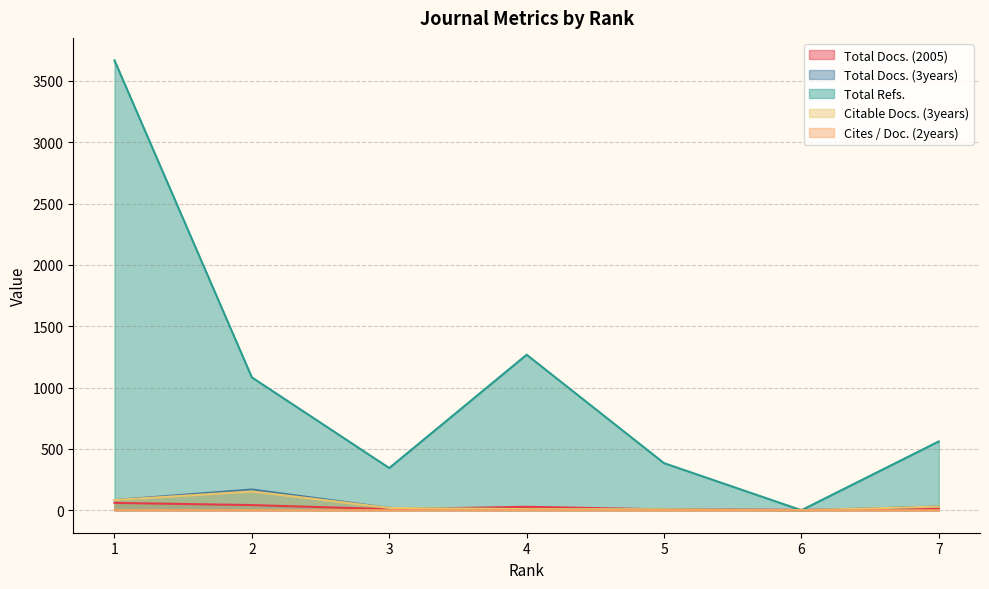

At which label does Total Refs. reach its minimum?

6